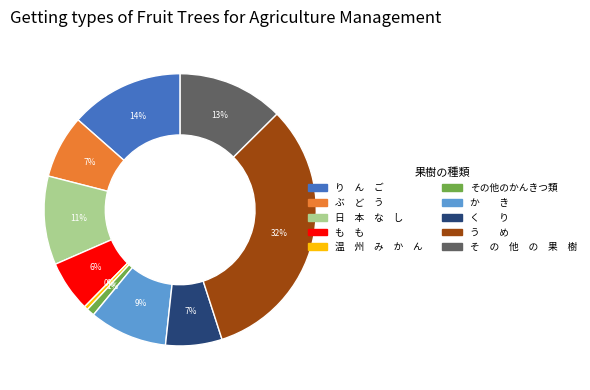

Do か き and 日 本 な し together represent more than half of the pie?

No